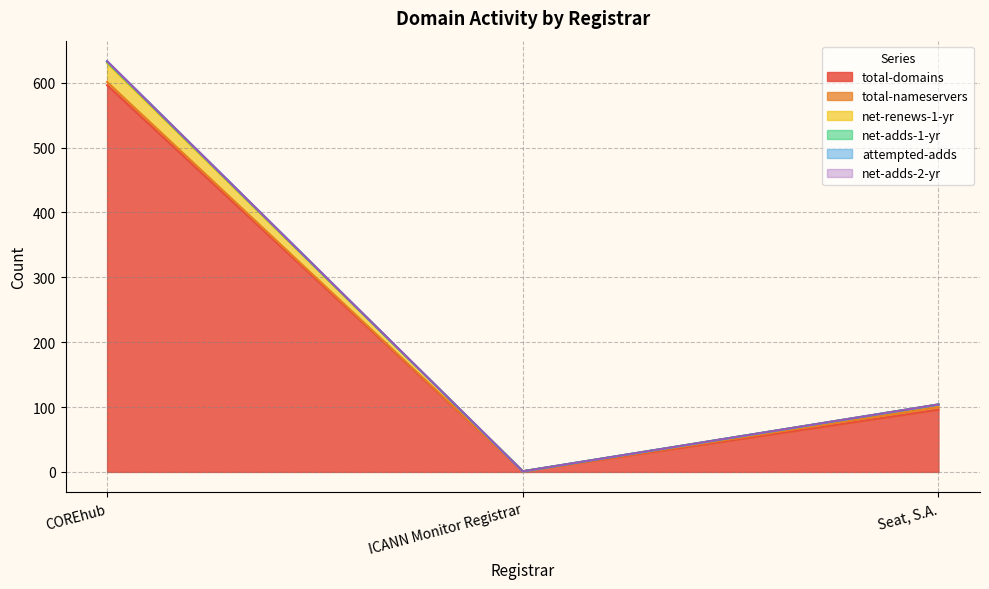

The value of net-adds-1-yr at ICANN Monitor Registrar is 2. True or false?

False